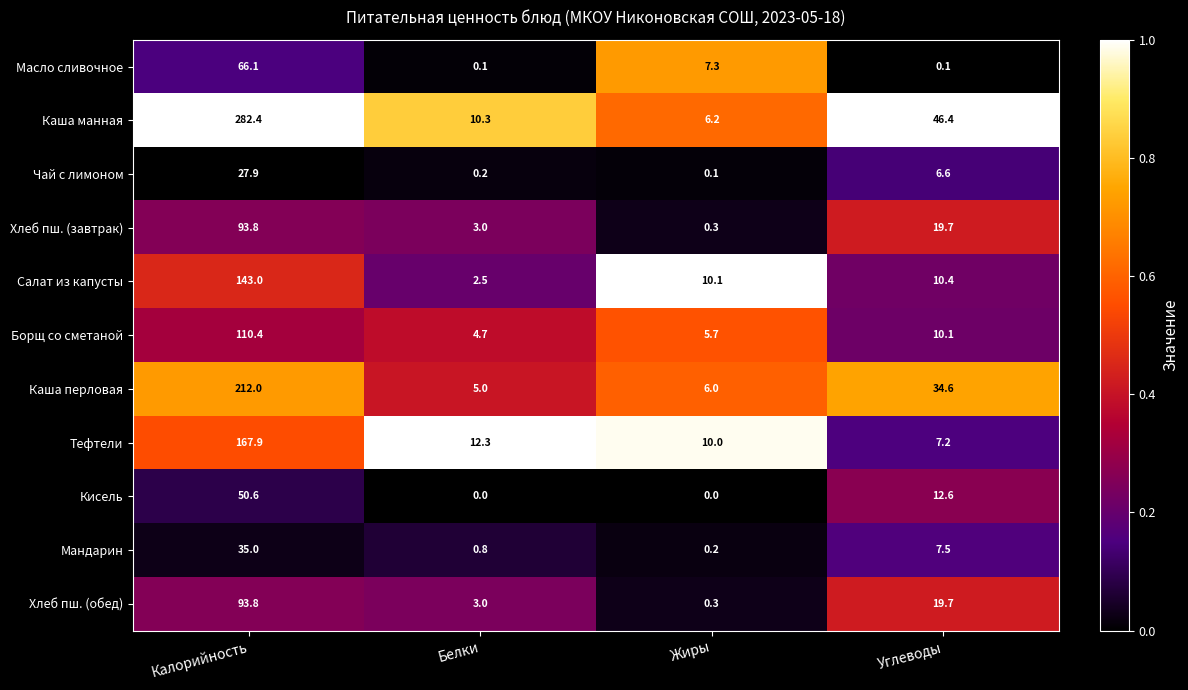

At which label does Каша манная reach its peak?

Калорийность